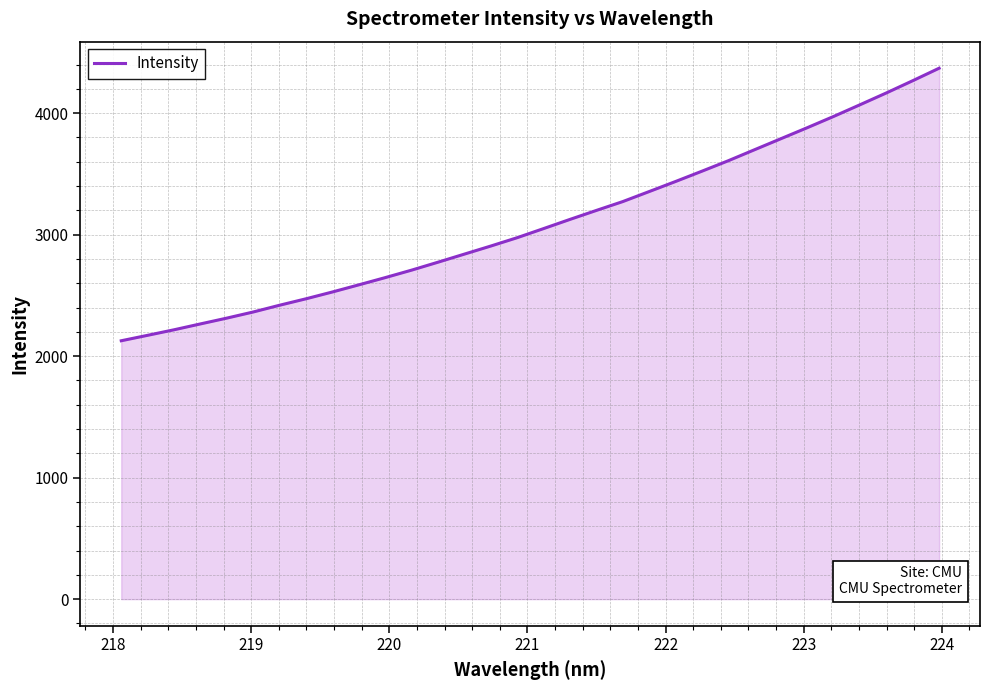

Reading right to left, extract all data points from this chart.

4369.8	4267.2	4166.6	4069.4	3973.2	3880.5	3789.9	3699.2	3608.2	3522.1	3437.4	3354.6	3272.1	3199.4	3125.6	3050.0	2975.2	2906.4	2840.1	2773.5	2708.1	2646.5	2587.1	2528.4	2472.3	2419.3	2363.6	2313.2	2265.4	2217.0	2171.5	2126.7